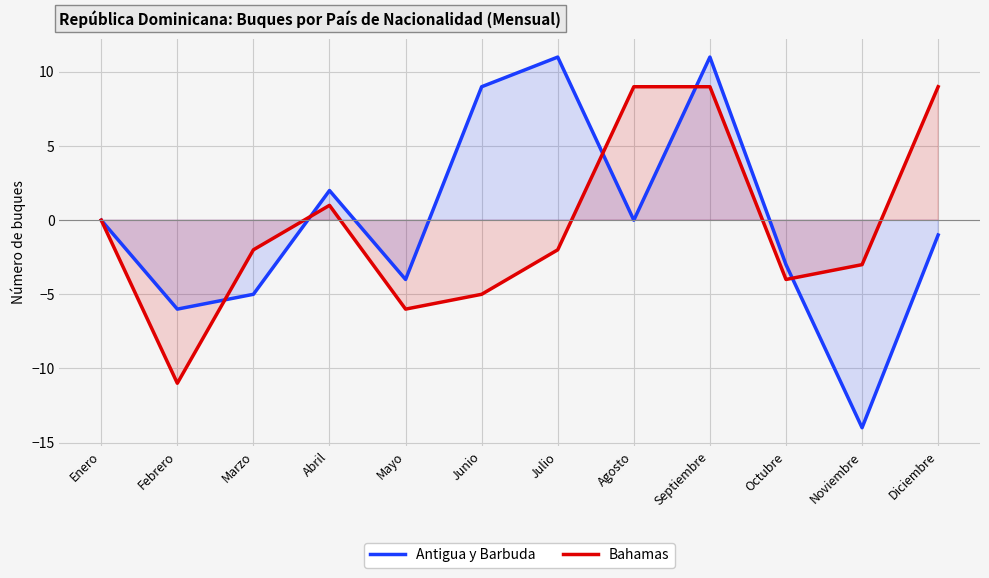

Where do Antigua y Barbuda and Bahamas first cross each other?

Febrero and Marzo